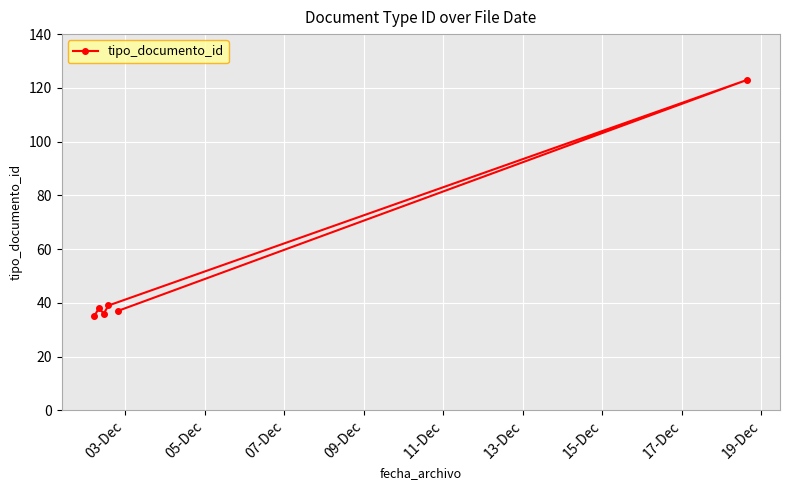

At which category does the chart reach its minimum across all series?

03-Dec